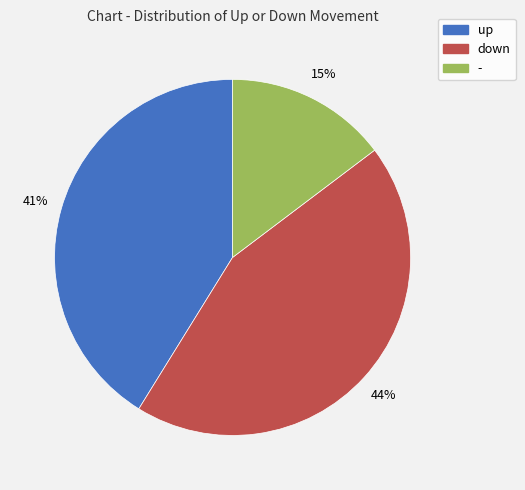

To the nearest percent, what percentage of the pie is down?

44%